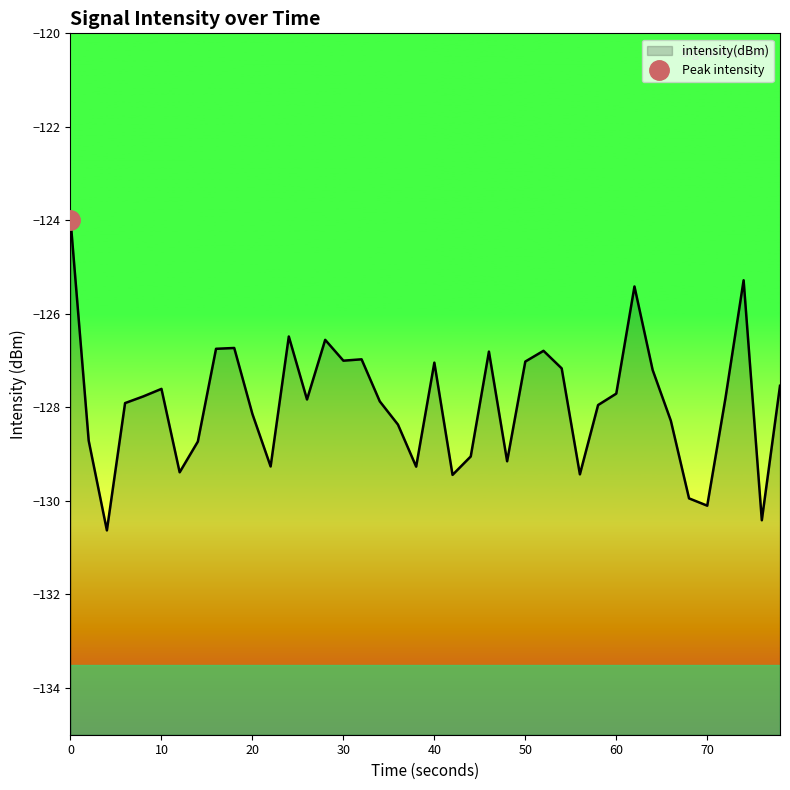

The chart shows a value of -220.7 at 37. True or false?

False